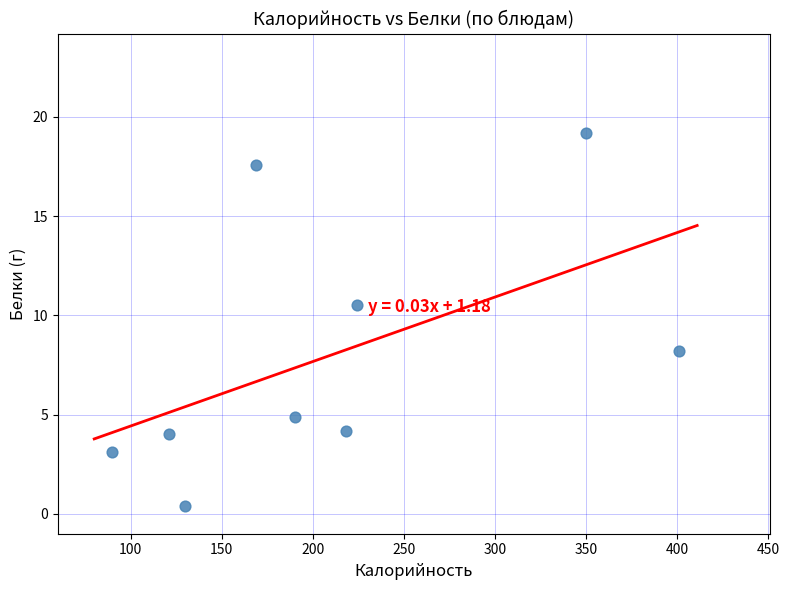

What Y value in the scatter plot is closest to 9?

8.2